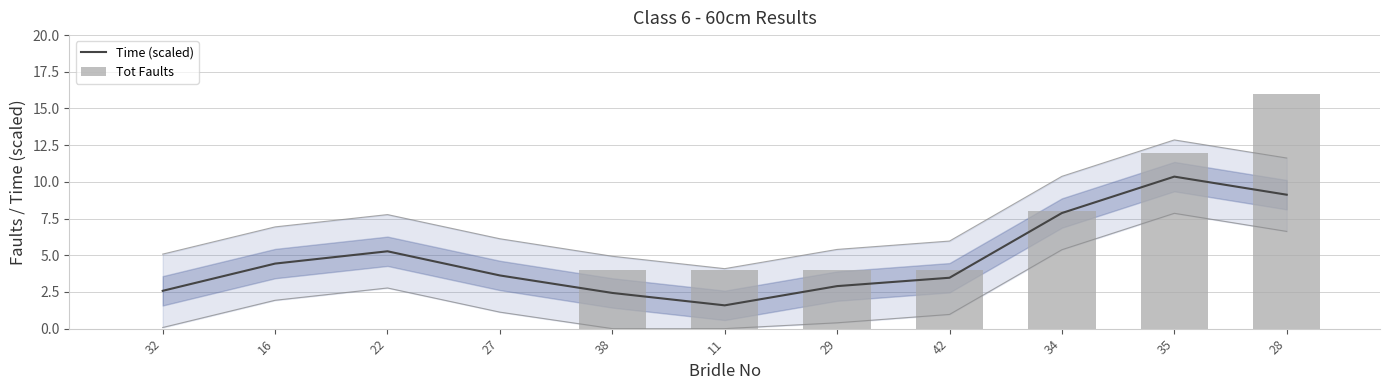

List the labels in order of Tot Faults value, largest first.

28, 35, 34, 38, 11, 29, 42, 32, 16, 22, 27